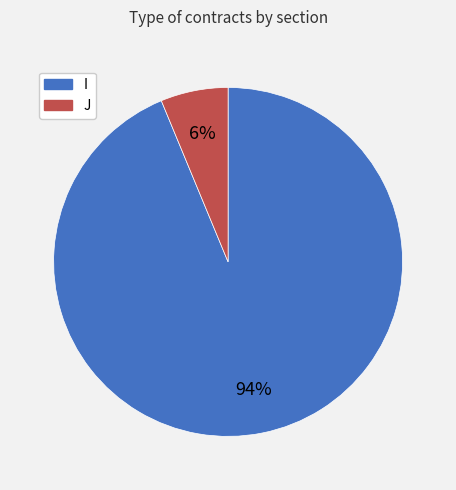

How many segments does this pie chart have?

2